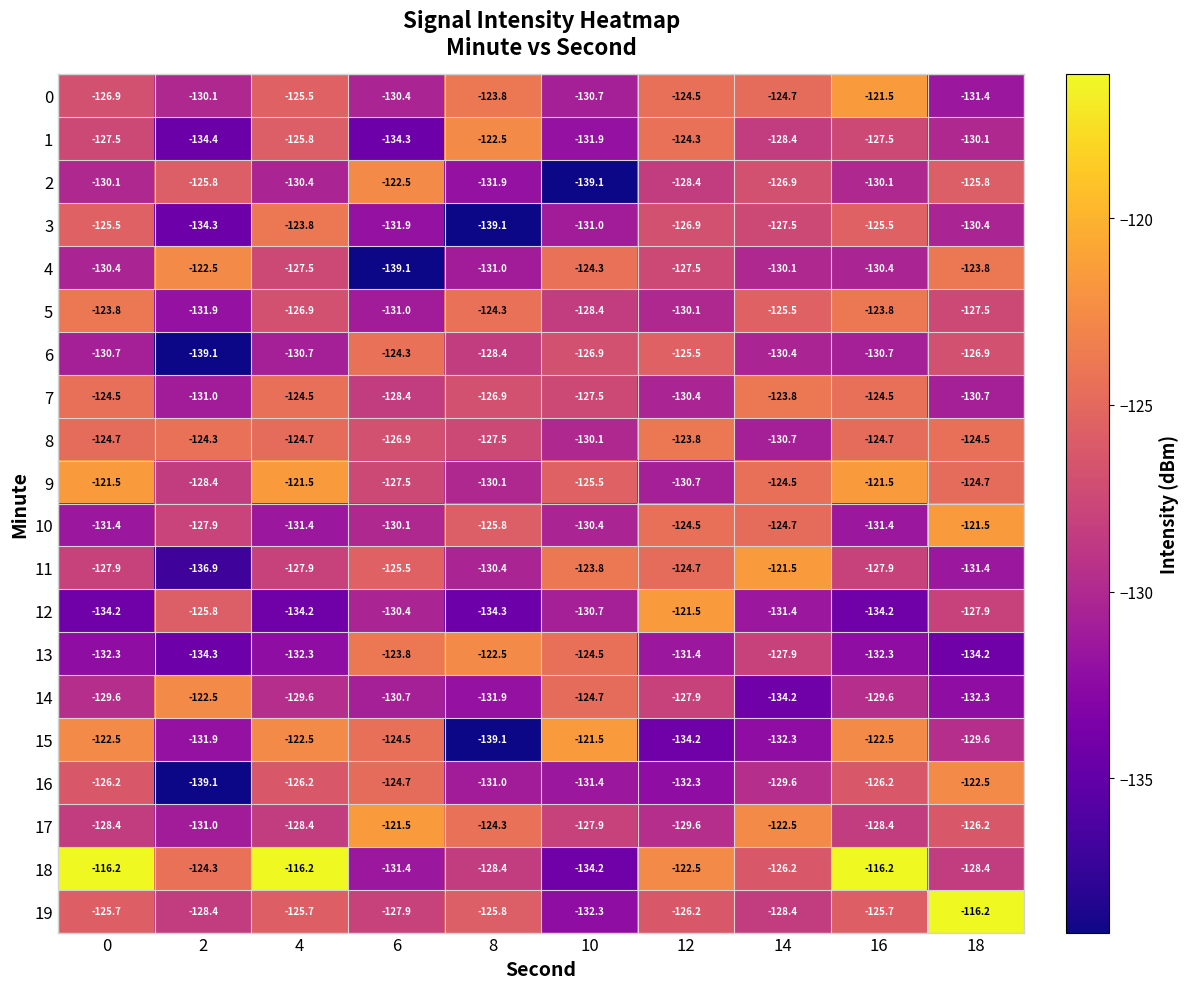

What is the spread (max minus min) of values at 8?

16.6